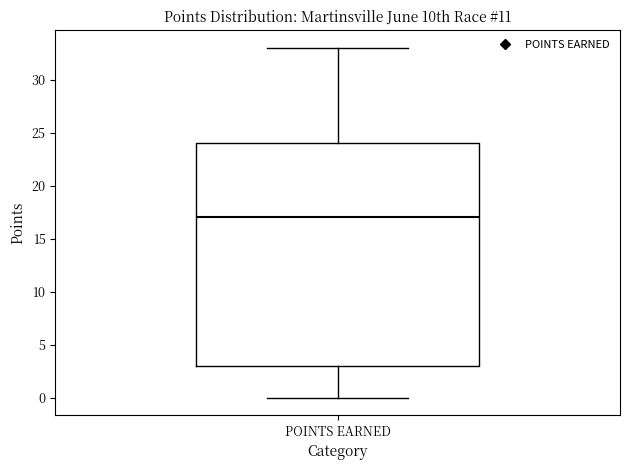

Where is the upper edge of the box for POINTS EARNED on the y-axis? The values are not printed on the chart, so give them approximately, as read against the axis.

24